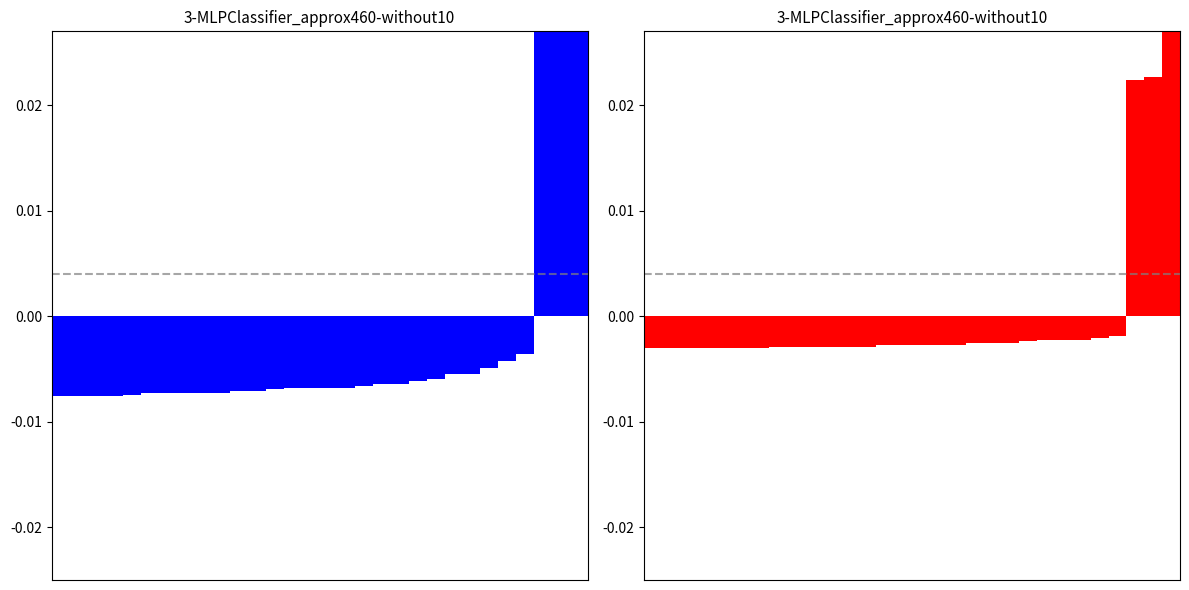

Does the chart contain stacked bars?

No